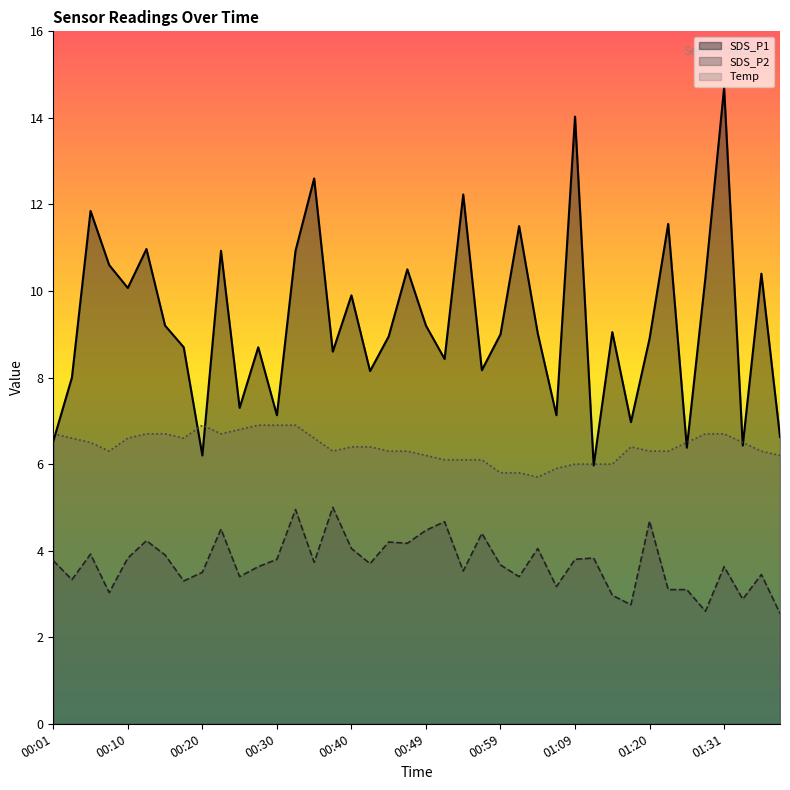

True or false: Temp has more than 0 interior local peaks.

True